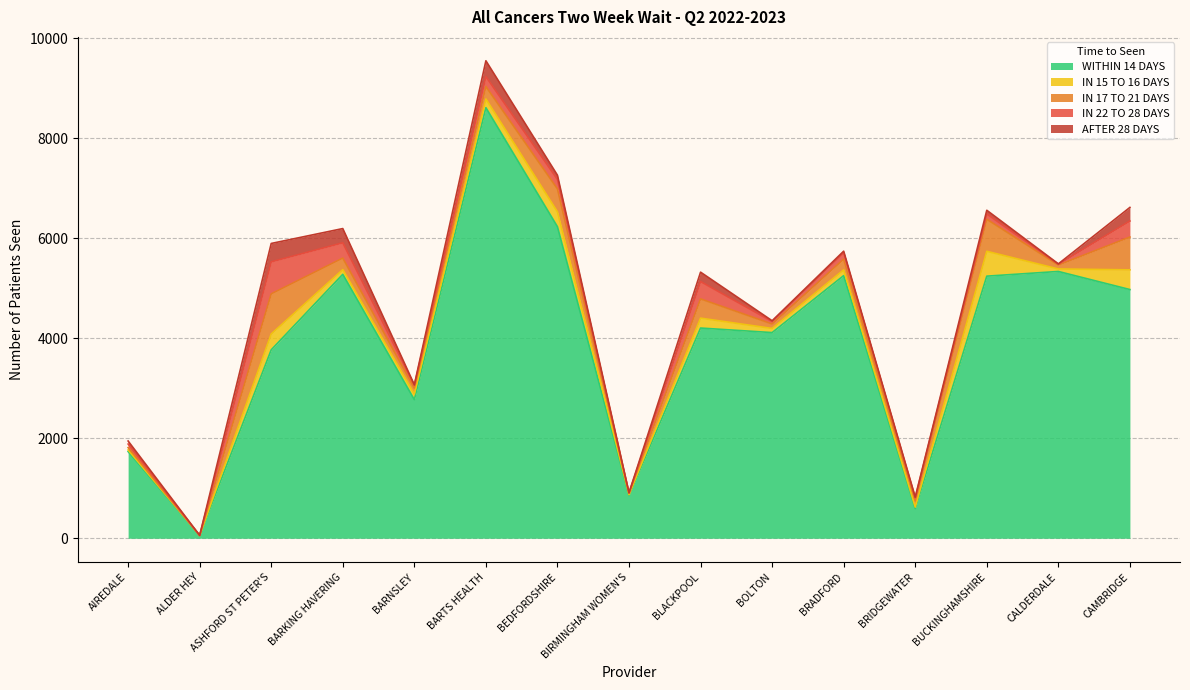

What position from the right is BRADFORD?

5